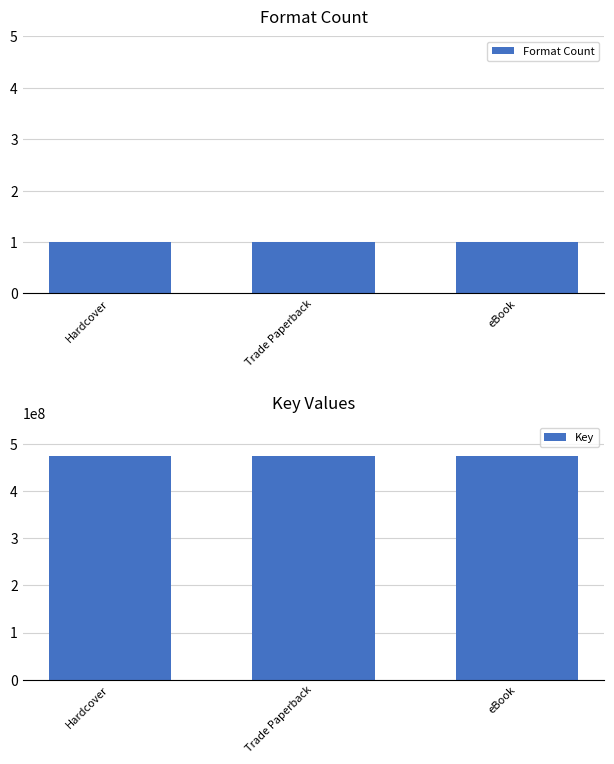

True or false: Format Count has a value of 2 at Hardcover.

False